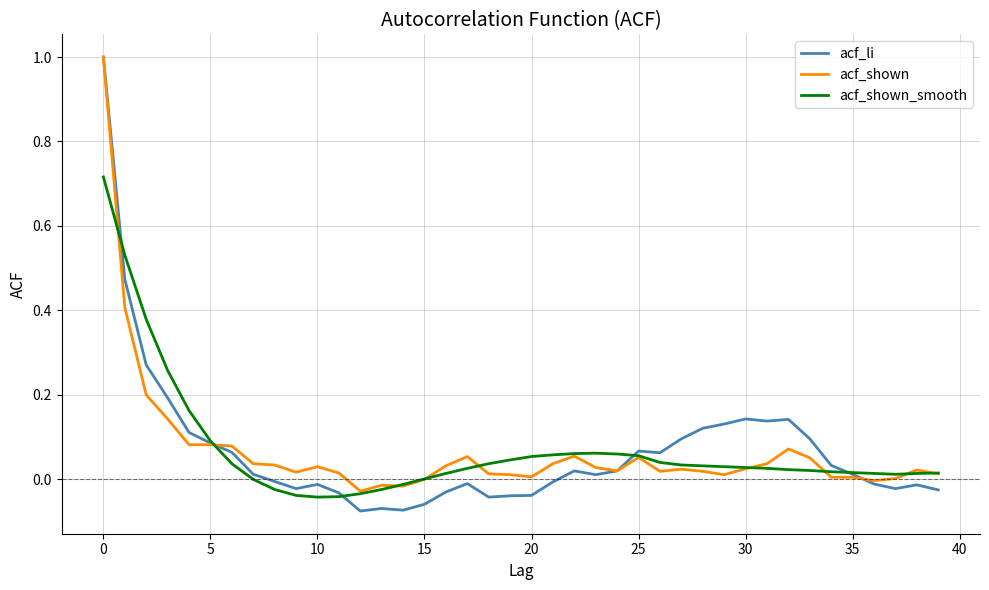

What is the maximum value shown in the chart?

1.0